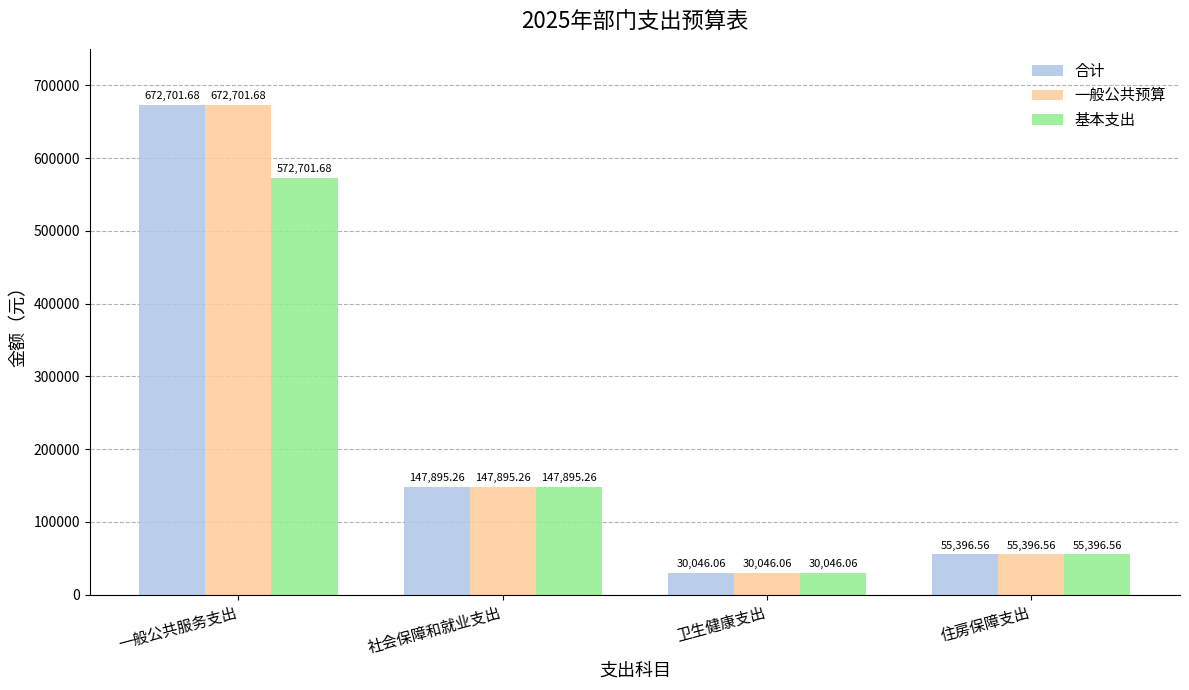

What position from the right is 社会保障和就业支出?

3